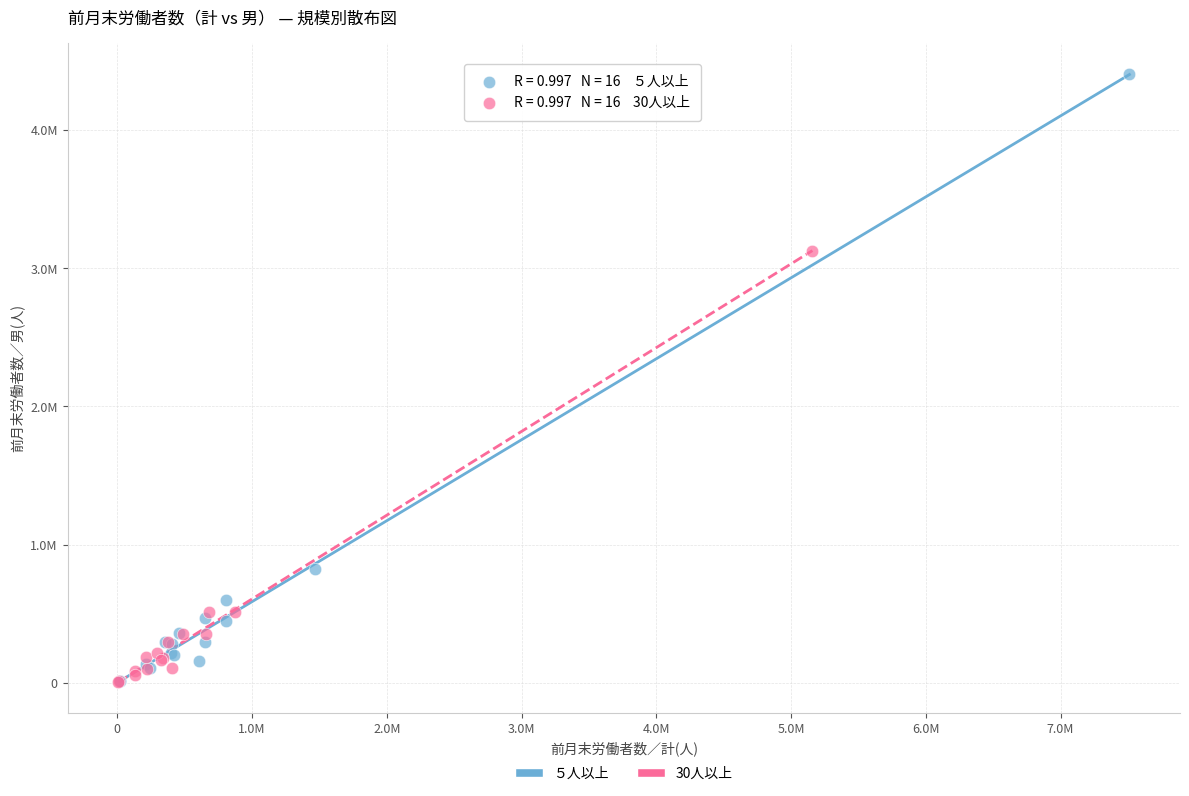

What are all the series names shown in the legend?

５人以上, 30人以上